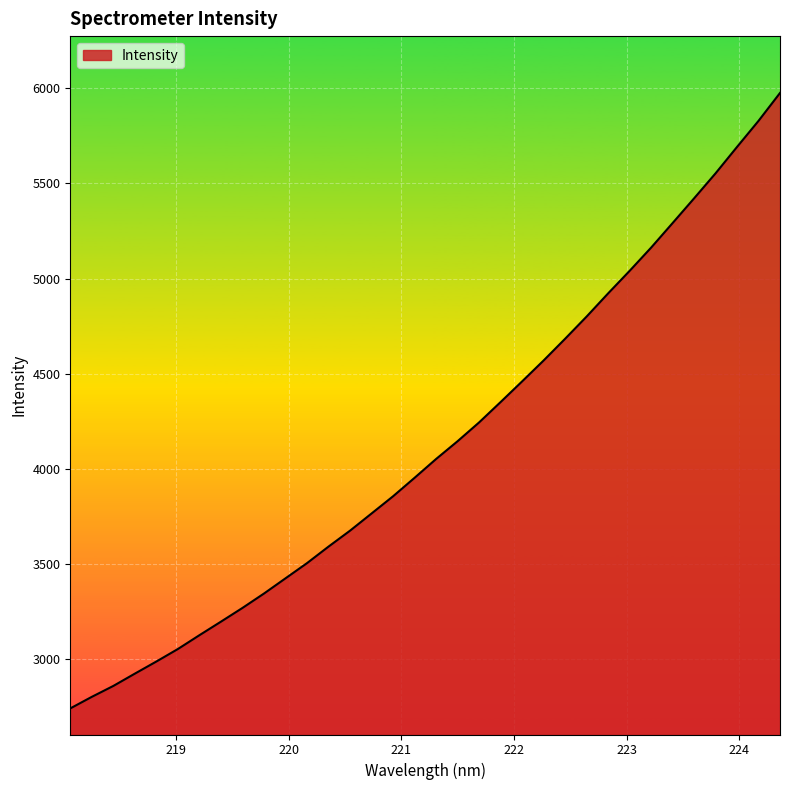

What is the maximum value shown in the chart?

5975.5